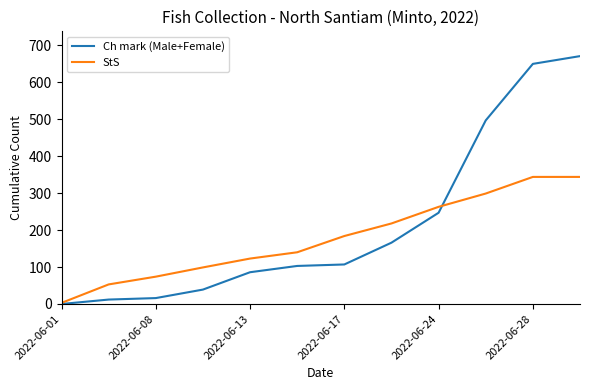

Which series has the largest total across all categories?

Ch mark (Male+Female)